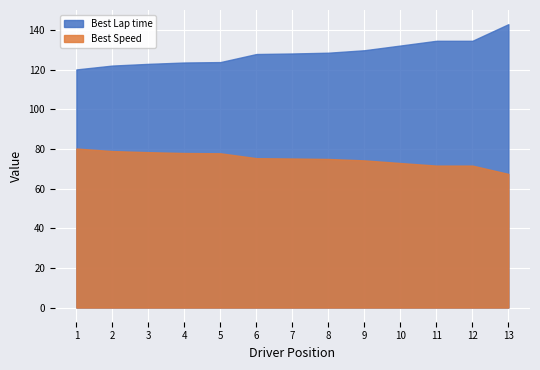

What is the value of the Best Lap time point at the 1st from the left?

120.2